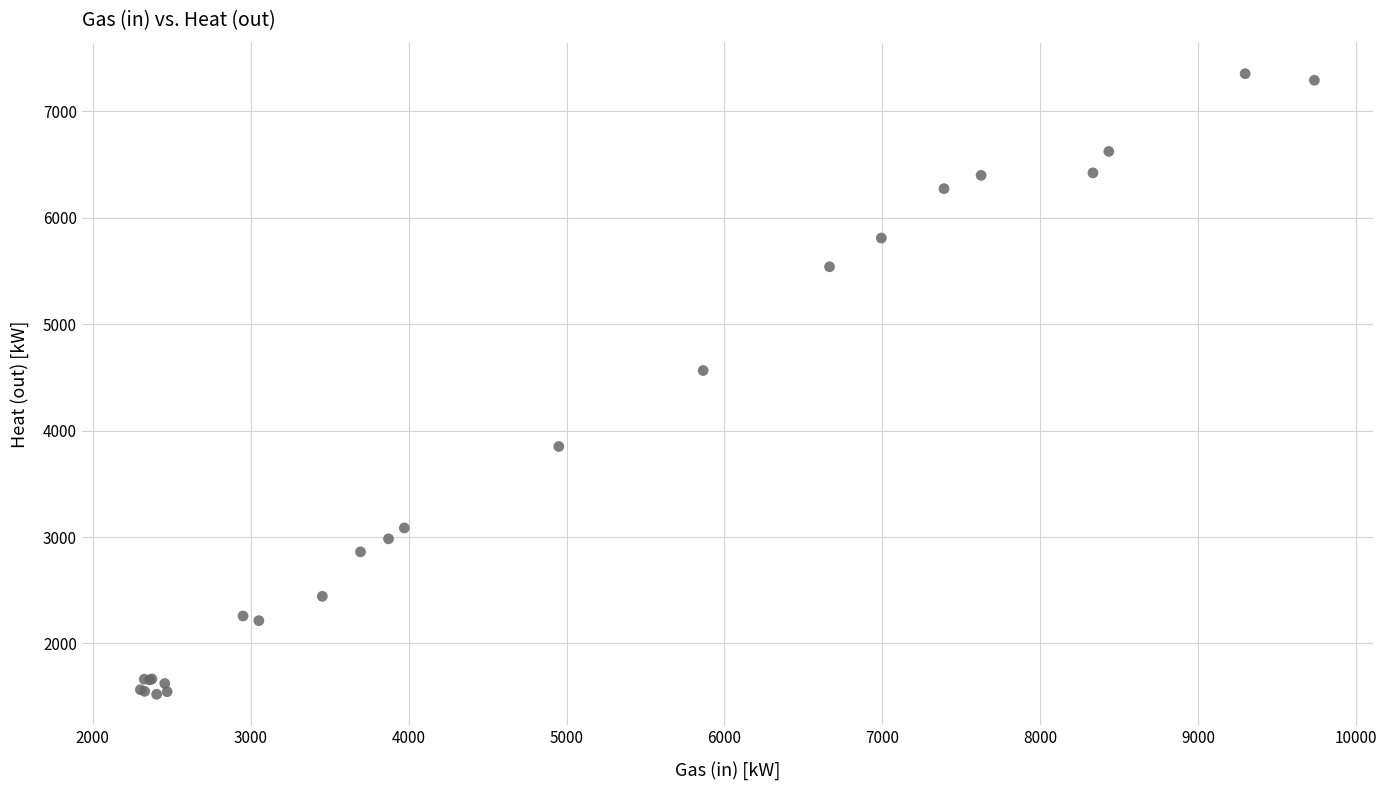

What Y value in the scatter plot is closest to 4438?

4564.9